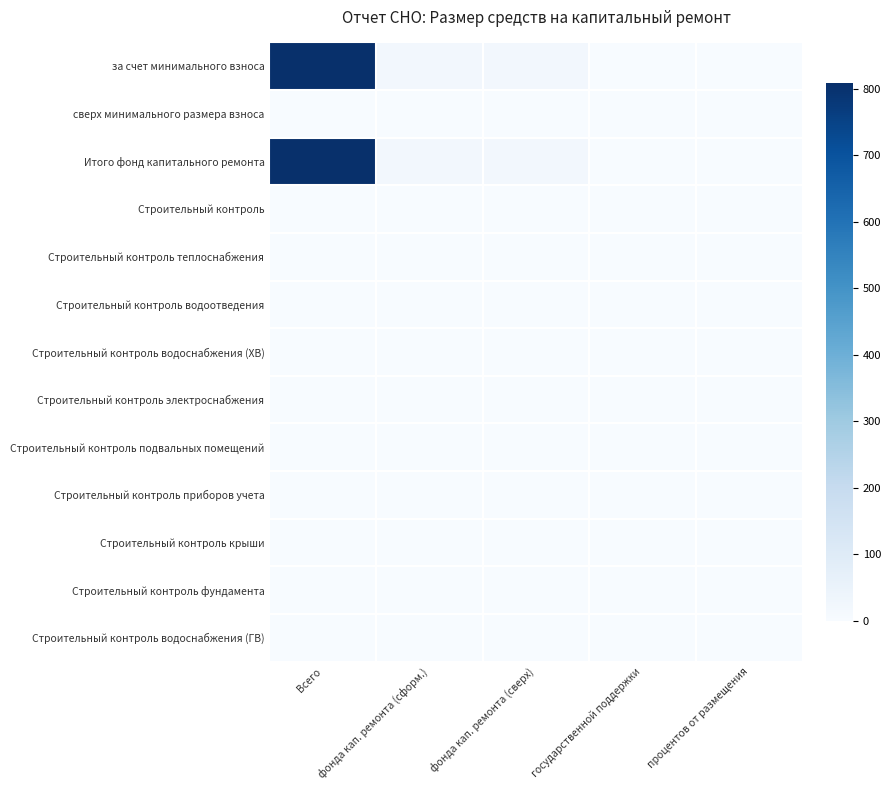

Which series has the largest total across all categories?

за счет минимального взноса